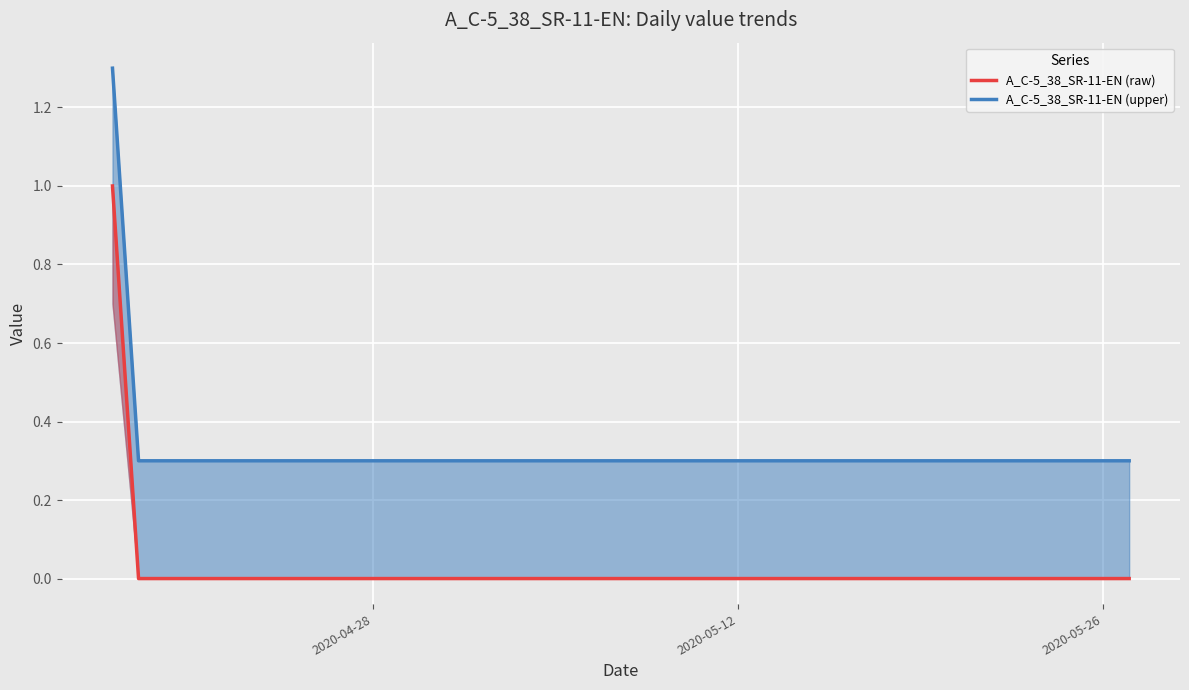

True or false: A_C-5_38_SR-11-EN (upper) and A_C-5_38_SR-11-EN (raw) cross at least once.

False